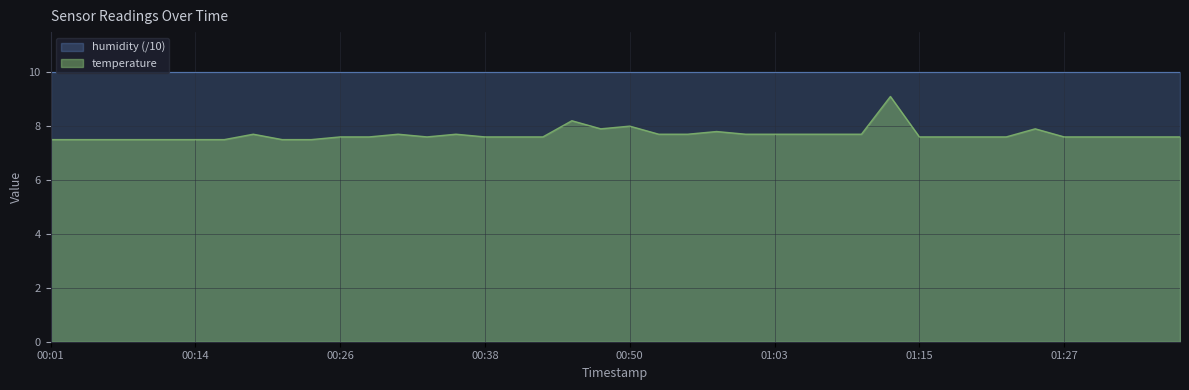

What is the average value?

7.7